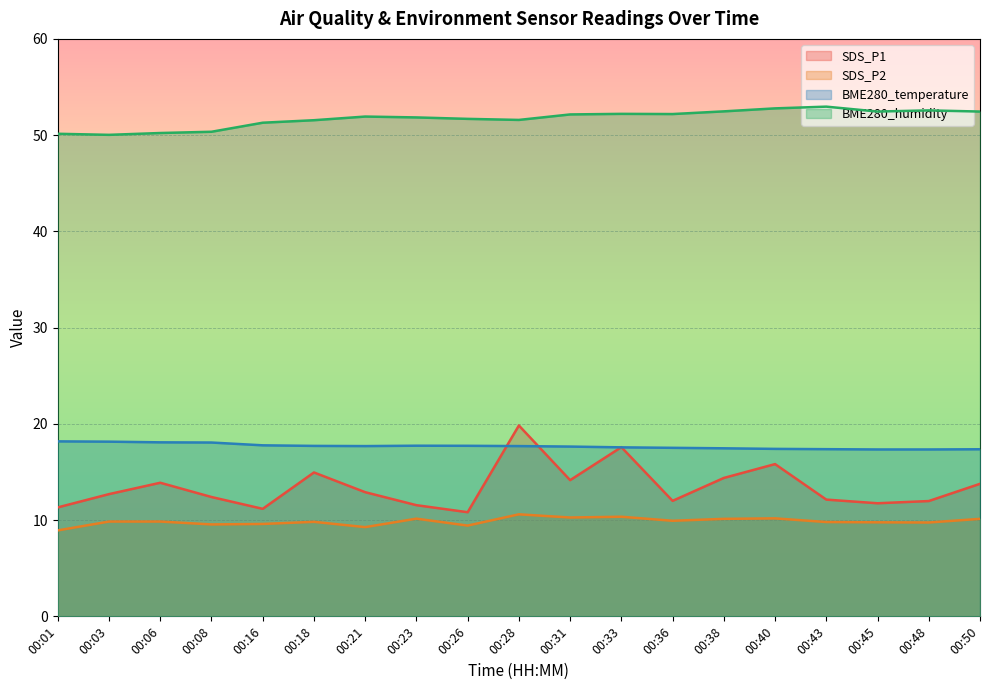

Reading left to right, list all the values displayed in this chart.

SDS_P1: 11.3	12.7	13.9	12.4	11.2	14.9	12.9	11.6	10.8	19.8	14.2	17.6	12.0	14.4	15.8	12.1	11.8	12.0	13.8
SDS_P2: 8.9	9.8	9.8	9.6	9.6	9.8	9.3	10.2	9.4	10.6	10.3	10.3	9.9	10.1	10.2	9.8	9.8	9.8	10.1
BME280_temperature: 18.2	18.1	18.1	18.1	17.8	17.7	17.7	17.7	17.7	17.7	17.6	17.6	17.5	17.5	17.4	17.4	17.3	17.3	17.4
BME280_humidity: 50.1	50.0	50.2	50.4	51.3	51.5	51.9	51.8	51.7	51.6	52.1	52.2	52.2	52.5	52.8	53.0	52.5	52.6	52.5